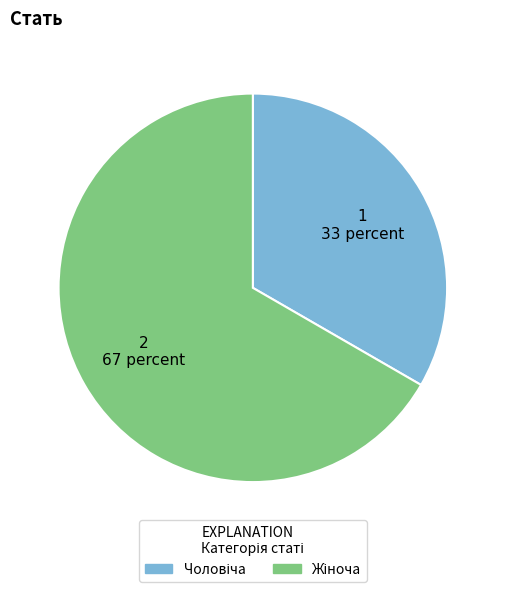

Is there any slice that represents more than half of the pie?

Yes